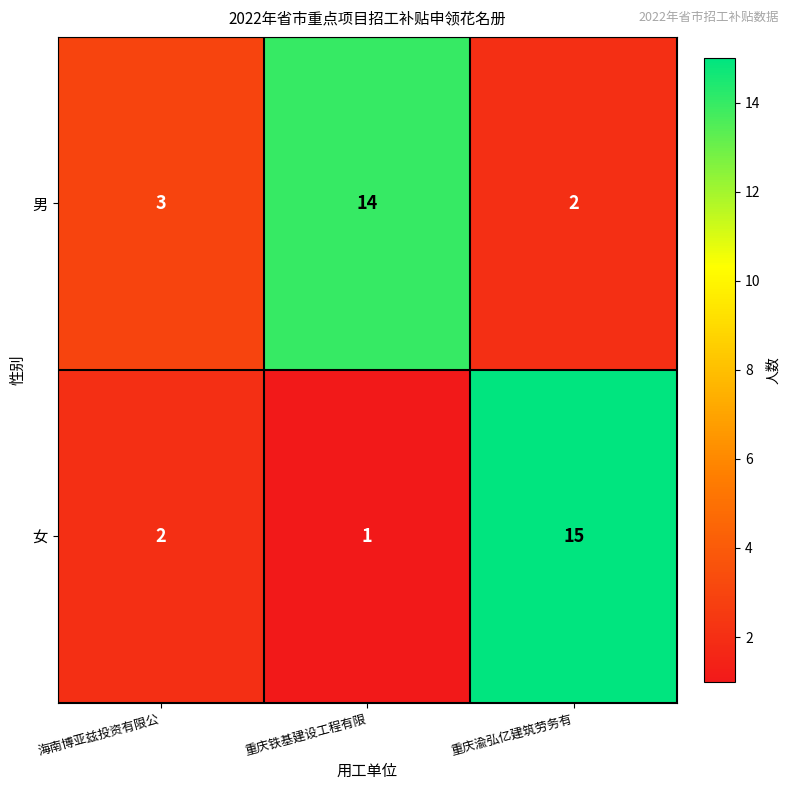

At how many categories does at least one series exceed 8?

2